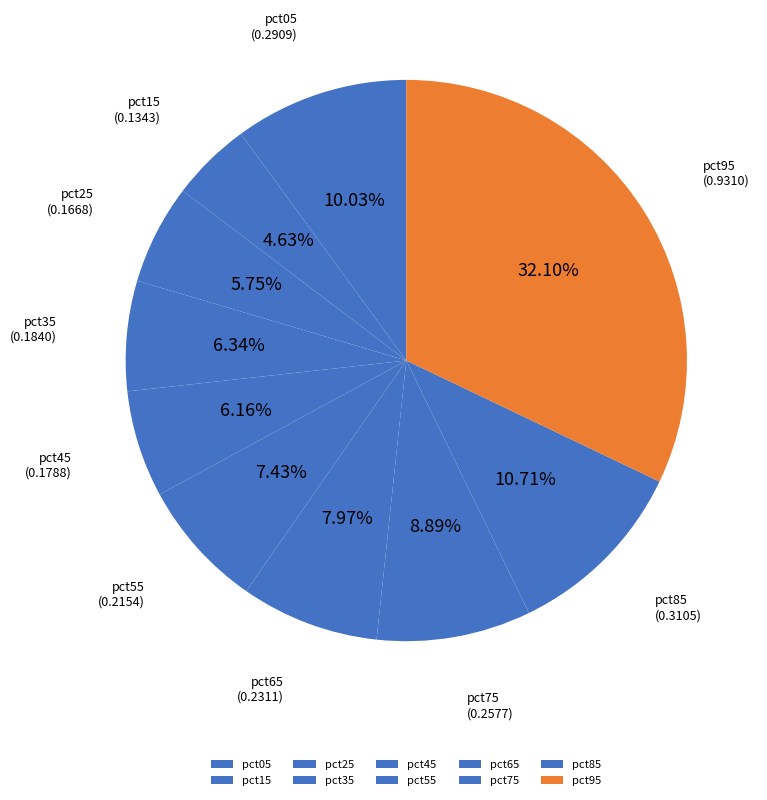

Does pct35 represent more than half of the total?

No